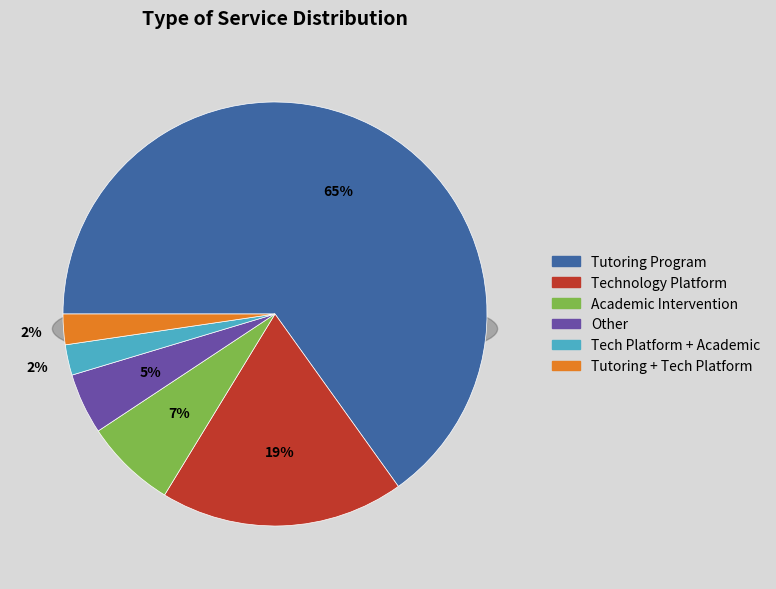

Is it true that Tutoring Program, Technology Platform is 14% of the pie?

False